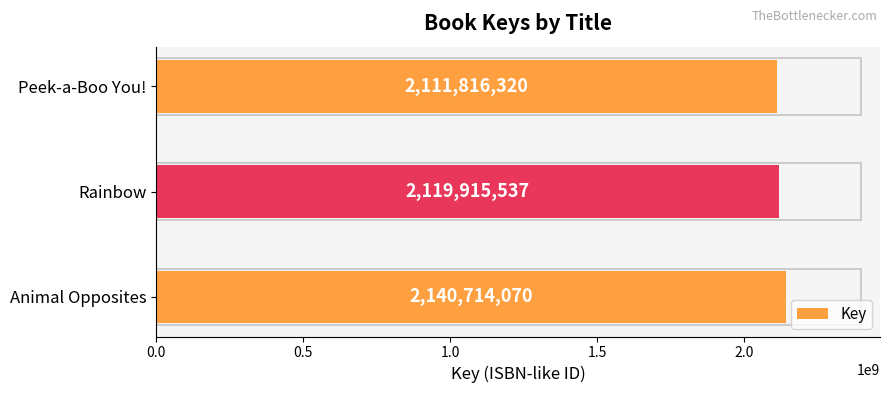

Are the bars grouped side by side (vs. stacked)?

No